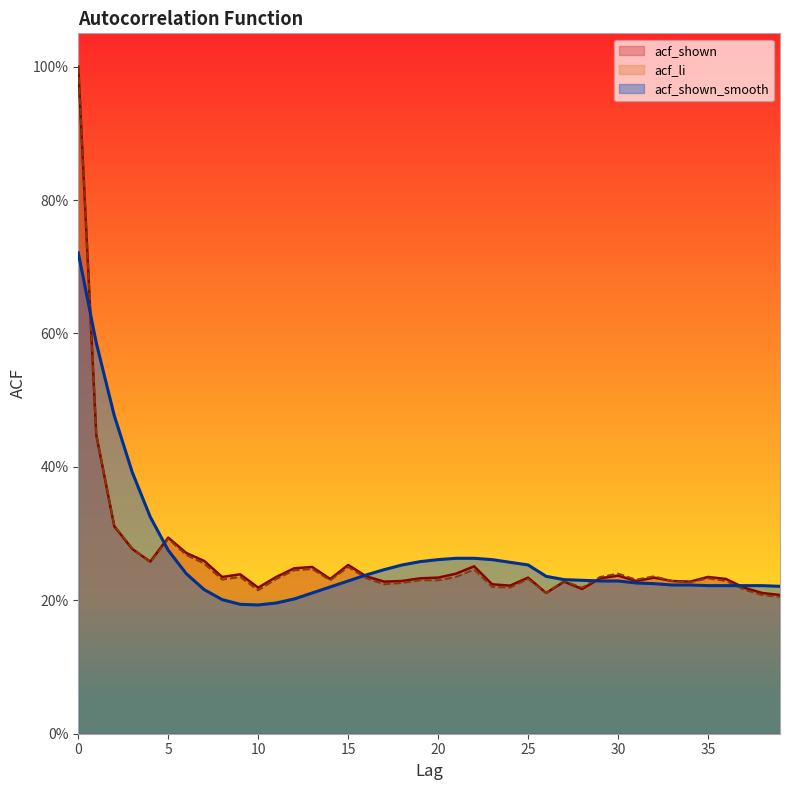

What is the greatest value displayed?

1.0